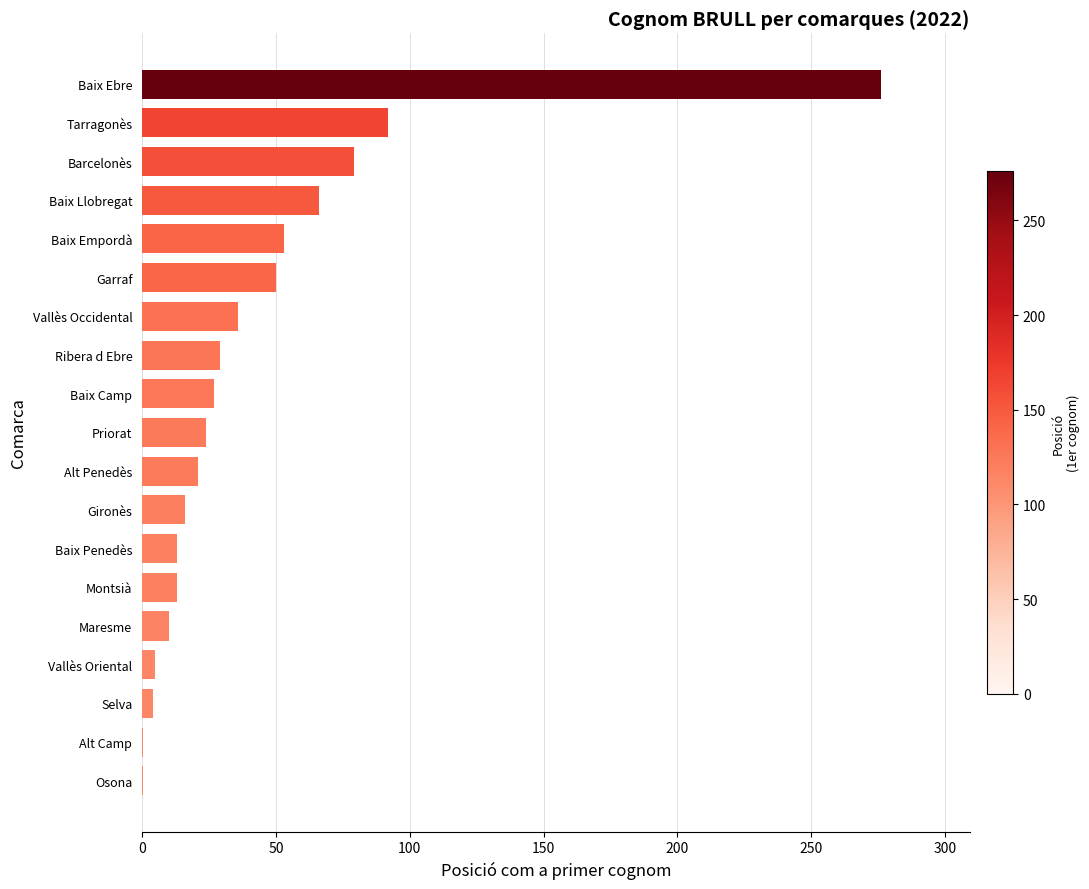

At which label is the value closest to 138?

Tarragonès